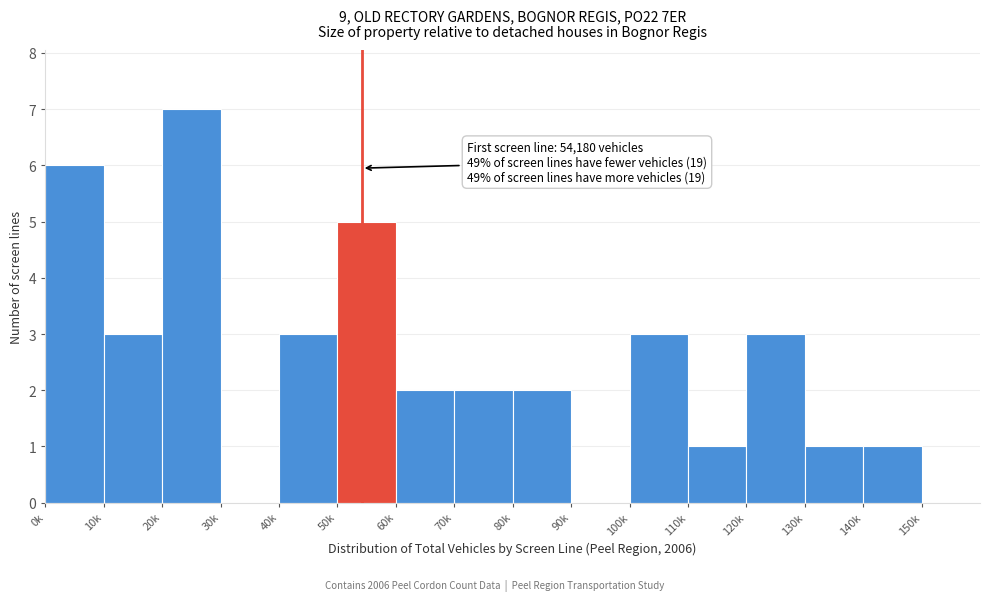

Reading right to left, transcribe all the data shown in this chart.

150k=0	140k=1	130k=1	120k=3	110k=1	100k=3	90k=0	80k=2	70k=2	60k=2	50k=5	40k=3	30k=0	20k=7	10k=3	0k=6